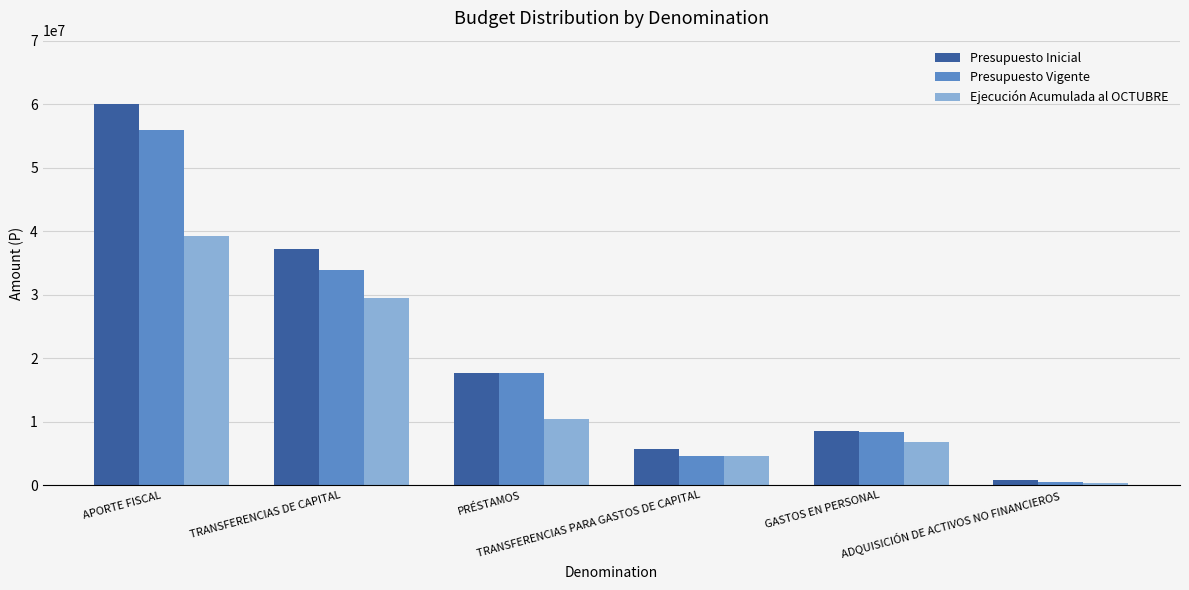

List the series in order of their overall mean, highest first.

Presupuesto Inicial, Presupuesto Vigente, Ejecución Acumulada al OCTUBRE